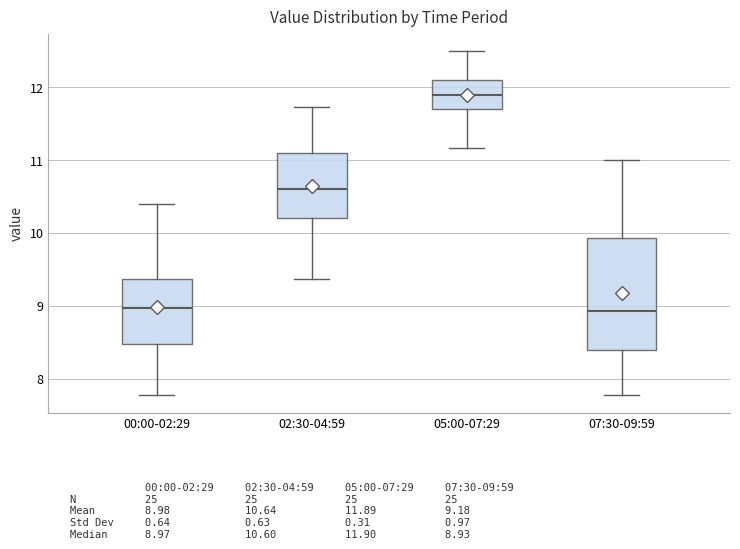

Which box has the highest median line?

05:00-07:29